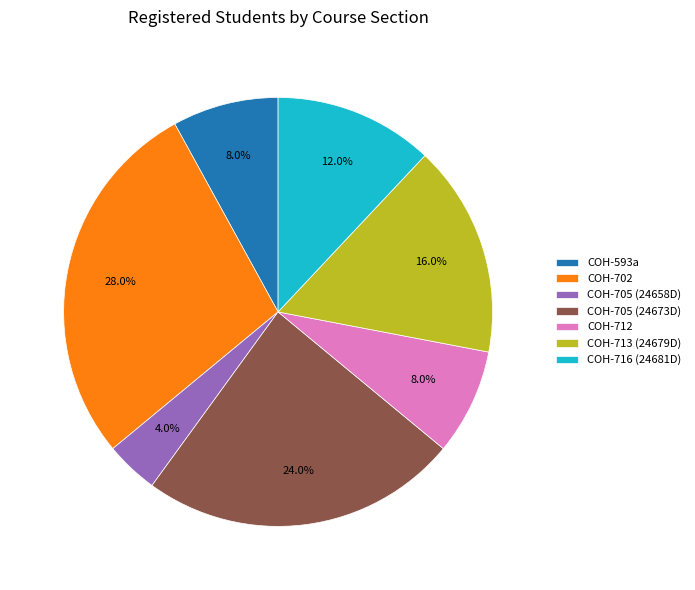

Does any single category account for the majority?

No